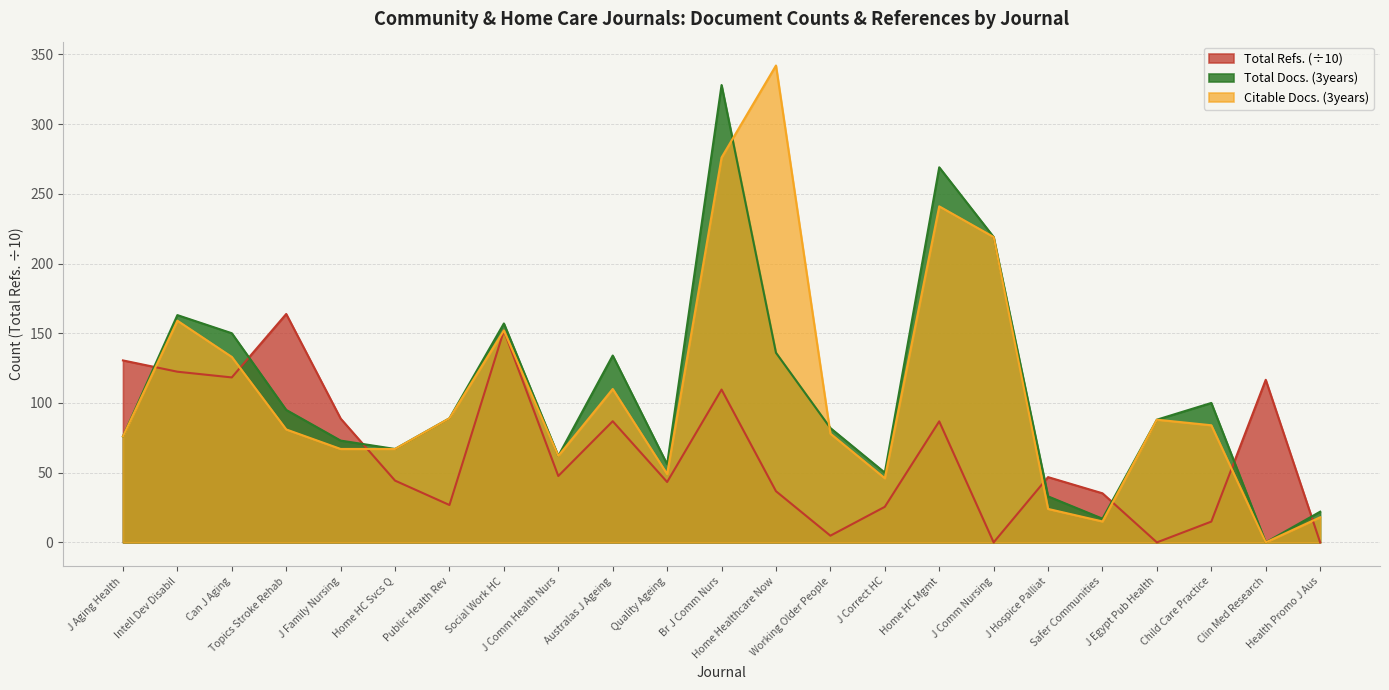

What value does the Citable Docs. (3years) series have at Social Work HC?

152.0